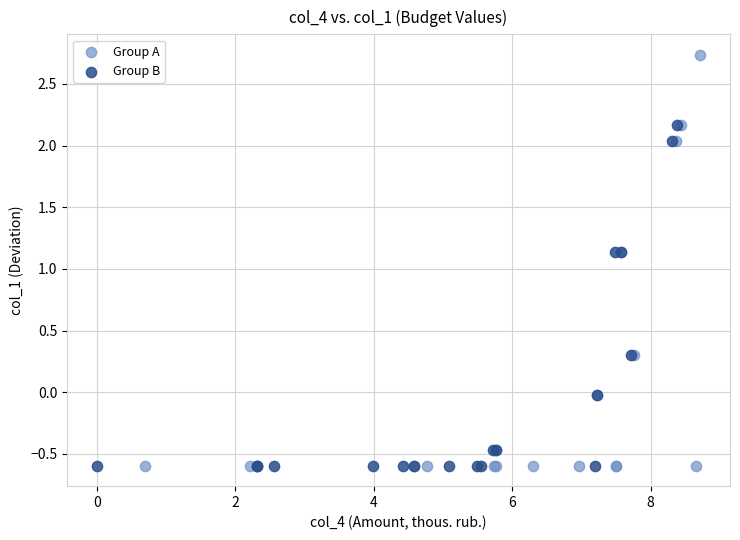

Which series reaches the maximum Y coordinate?

Group A